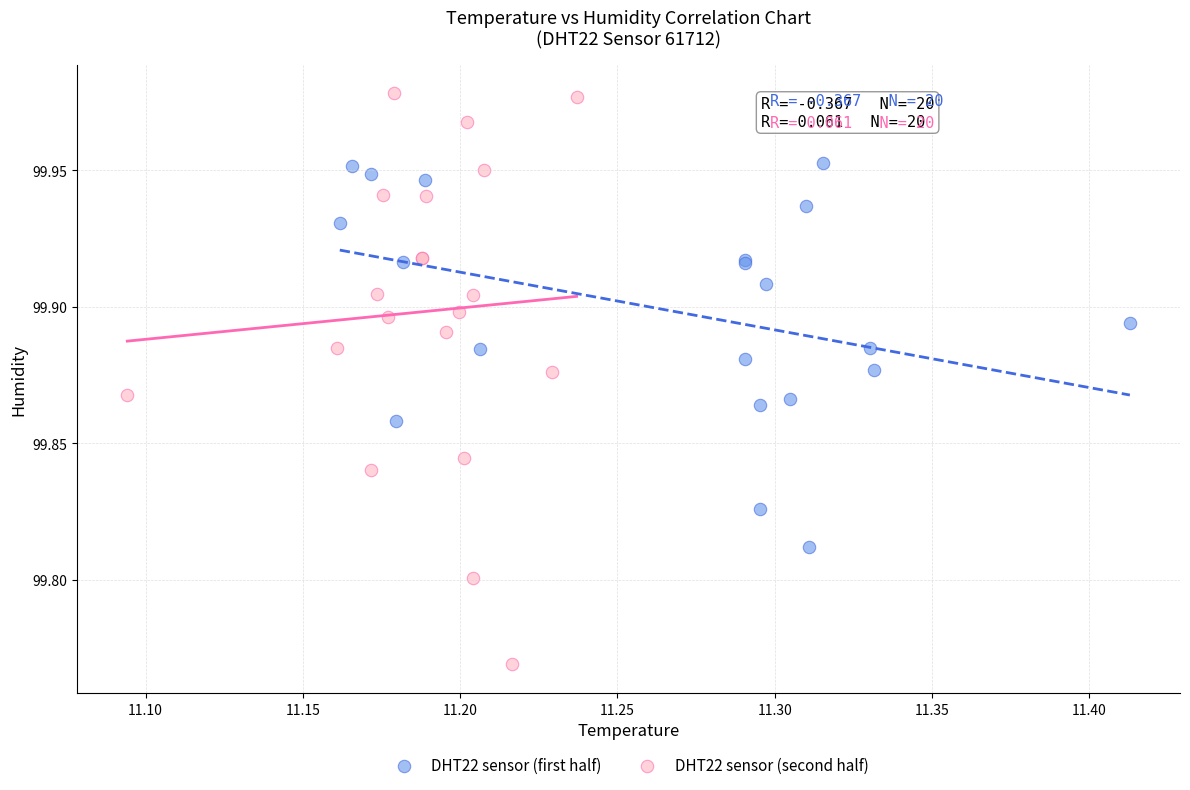

Which series reaches the maximum Y coordinate?

DHT22 sensor (second half)